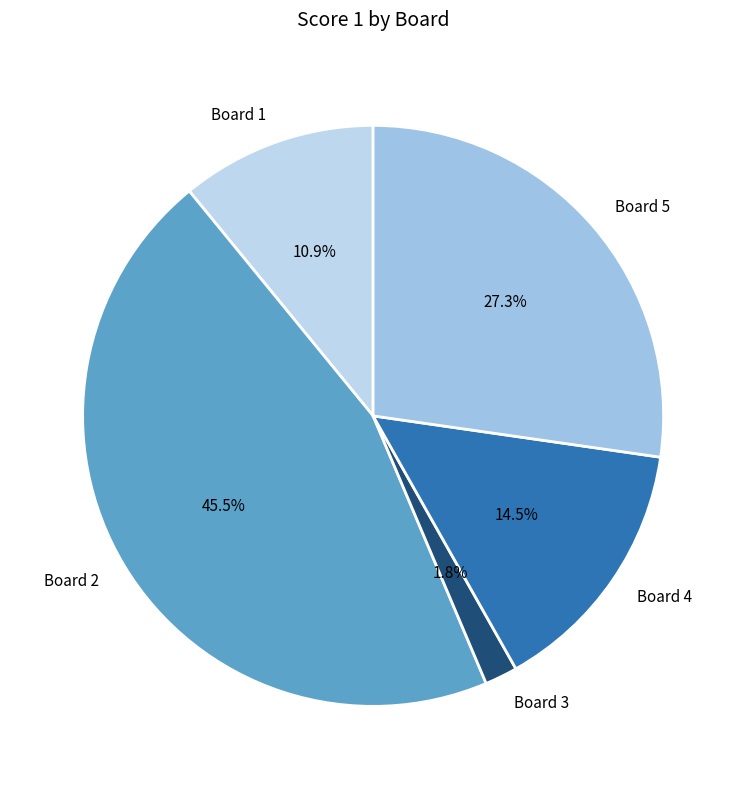

True or false: Board 3 accounts for 2% of the total.

True